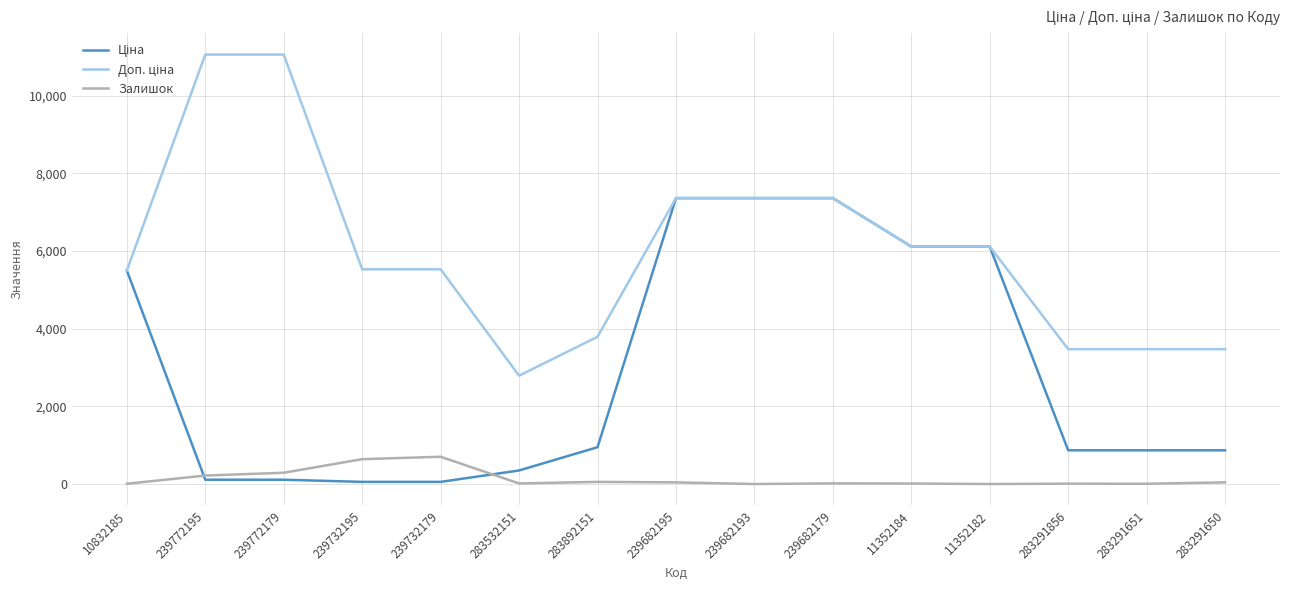

What is the spread (max minus min) of values at 283291650?

3429.1